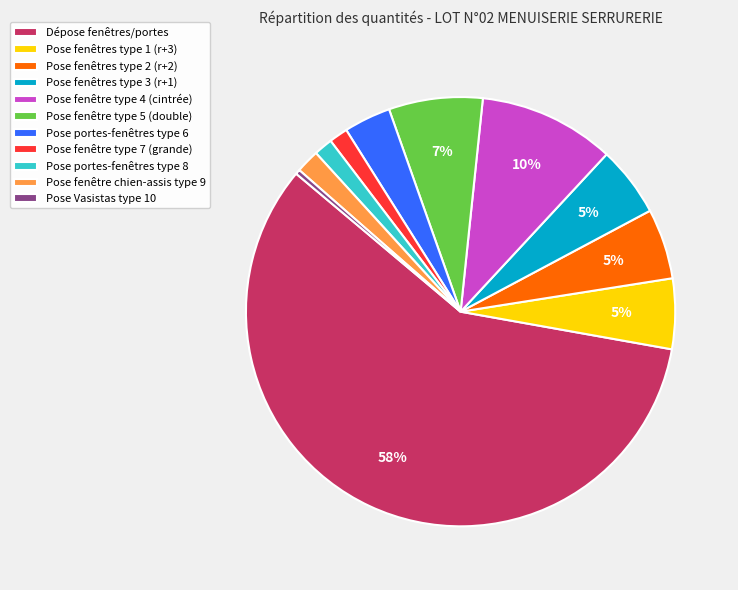

To the nearest percent, what is the combined percentage of Pose portes-fenêtres type 8 and Pose portes-fenêtres type 6?

5%